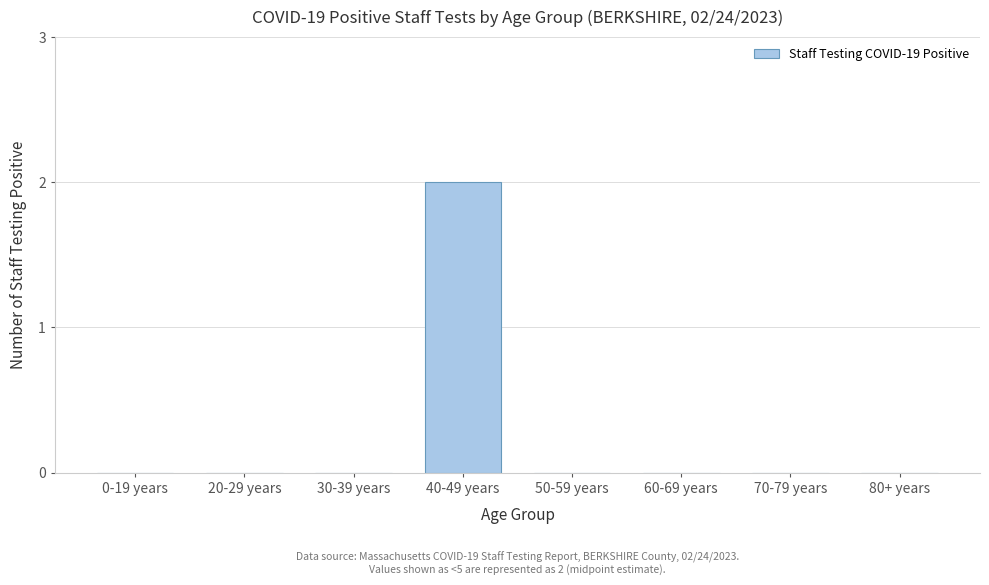

Reading left to right, what are all the values shown in this chart?

0-19 years=0	20-29 years=0	30-39 years=0	40-49 years=2	50-59 years=0	60-69 years=0	70-79 years=0	80+ years=0